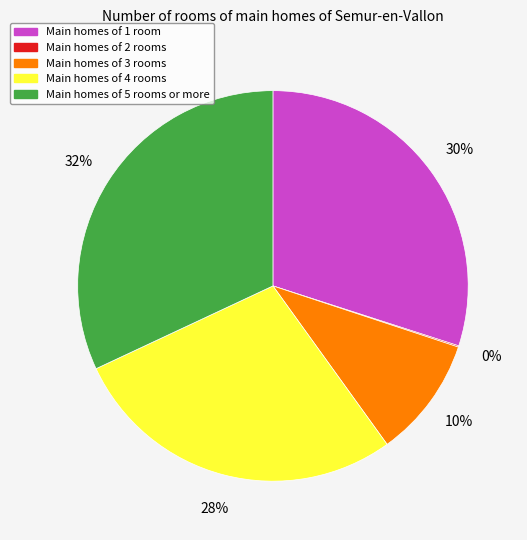

To the nearest percent, what is the average slice percentage?

20%